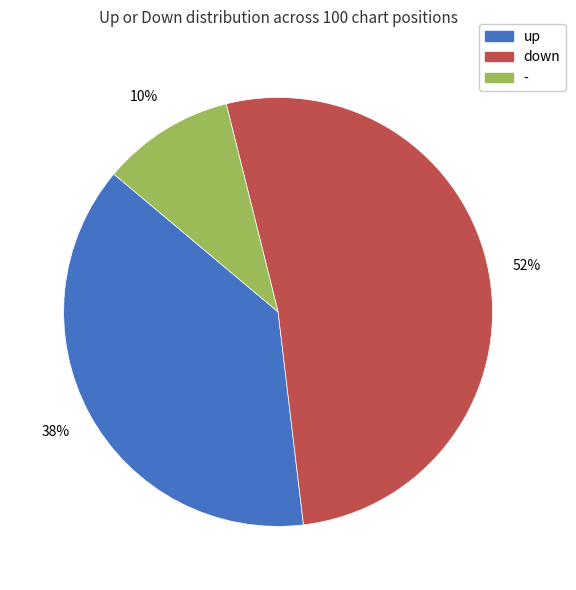

Does - account for over 50% of the chart?

No